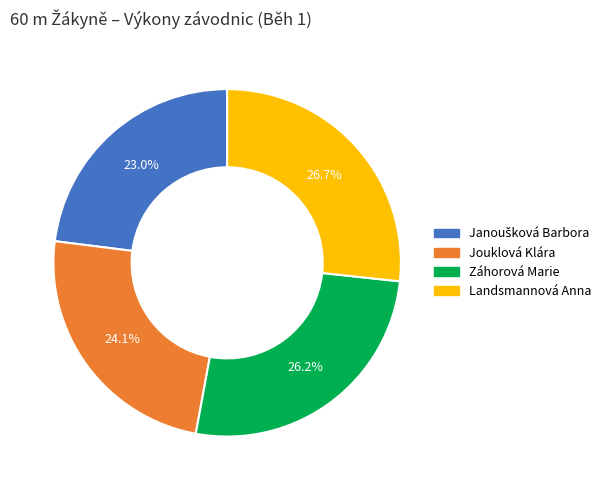

Count the number of slices in the pie.

4